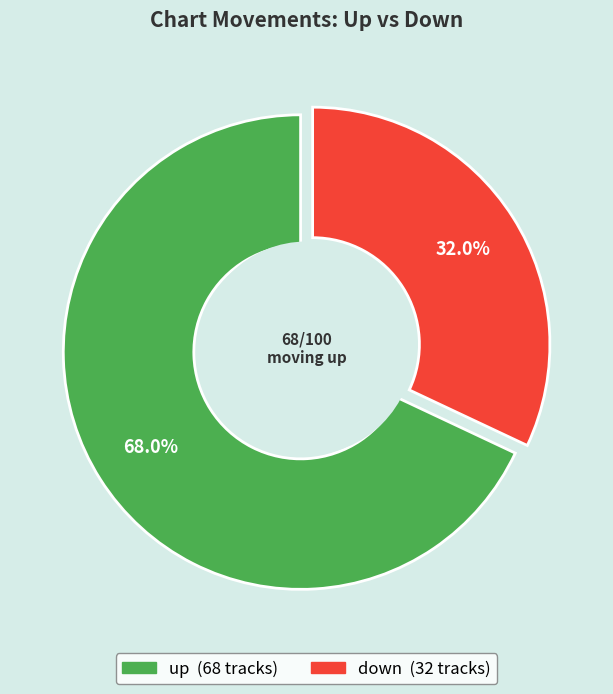

To the nearest percent, what is the difference between the largest and smallest slice percentages?

36%